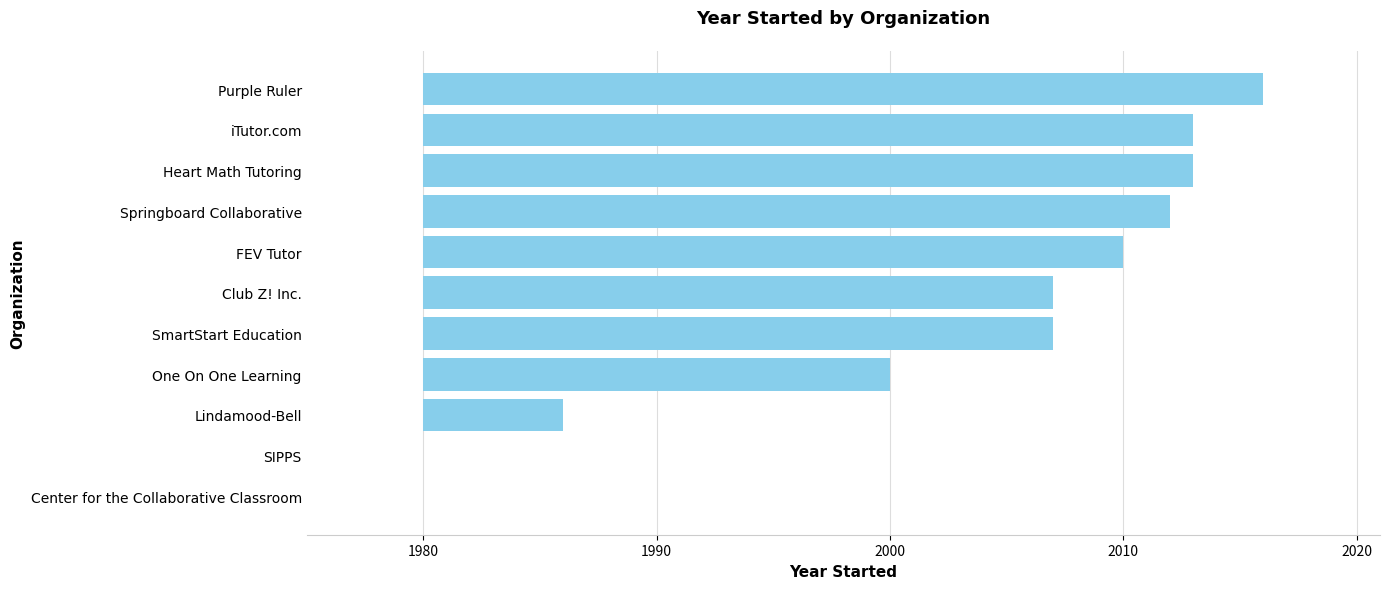

How many bars are there in total?

11